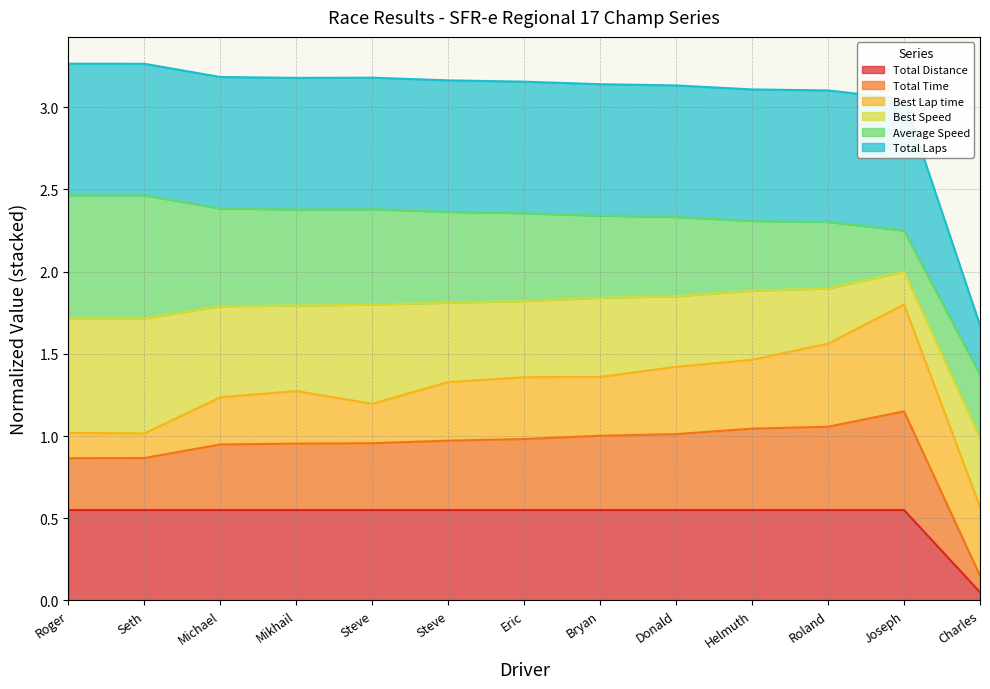

What are all the series names shown in the legend?

Total Distance, Total Time, Best Lap time, Best Speed, Average Speed, Total Laps